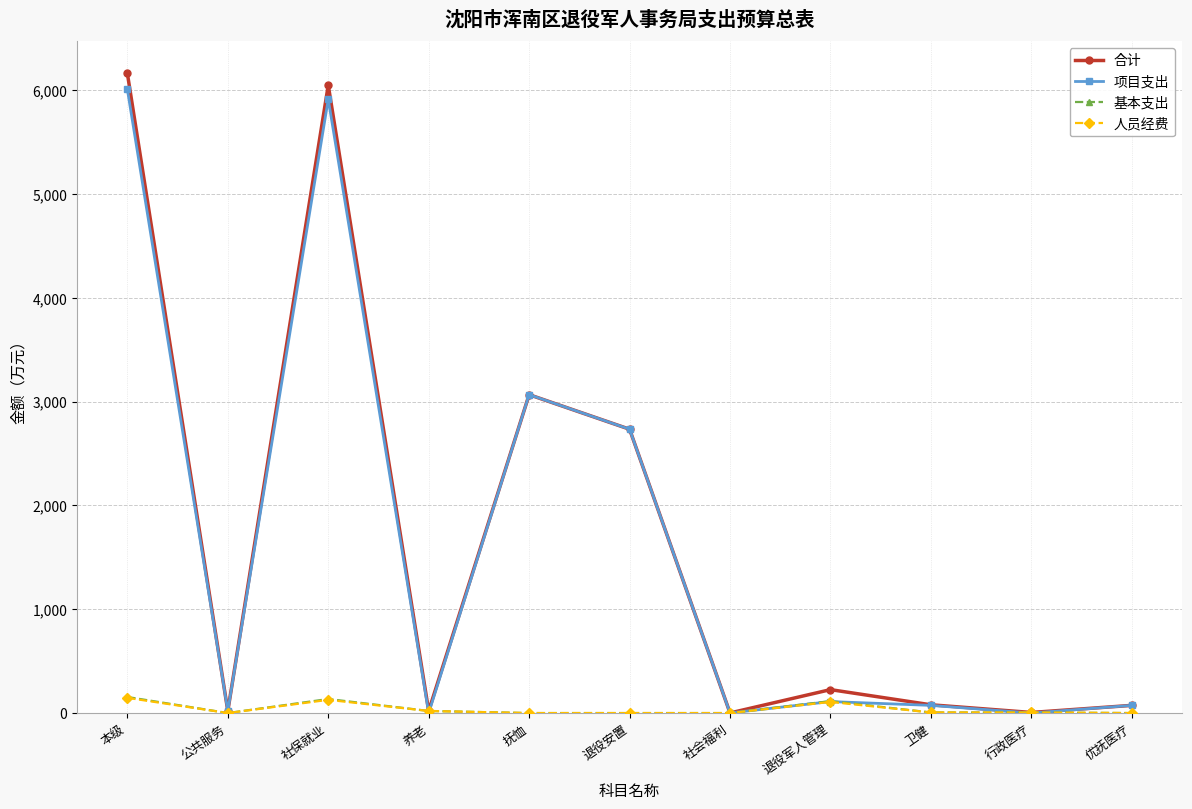

How many lines are shown in the chart?

4